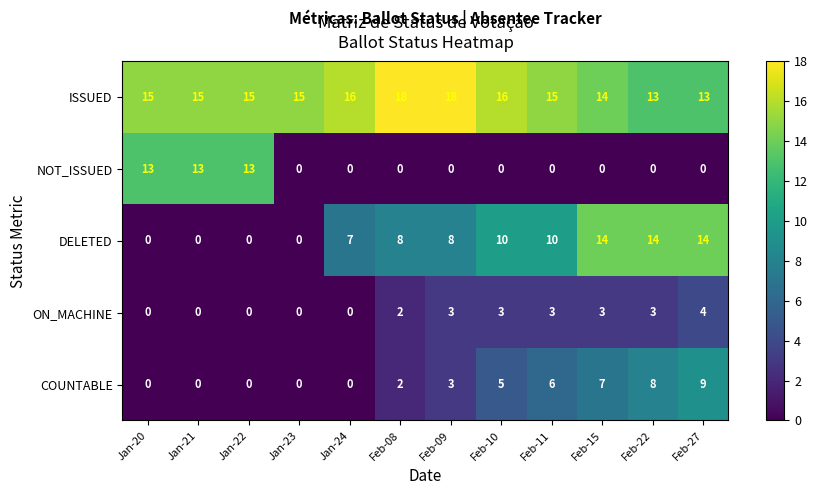

What is the total value across all series at Feb-08?

30